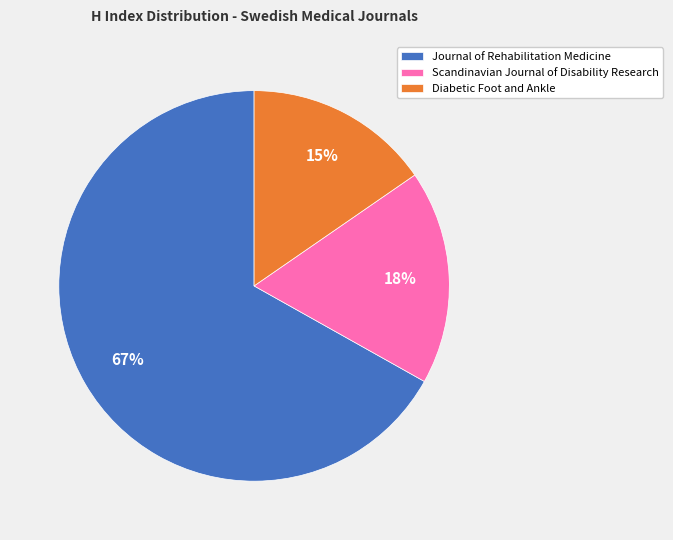

Do Scandinavian Journal of Disability Research and Journal of Rehabilitation Medicine together represent more than half of the pie?

Yes